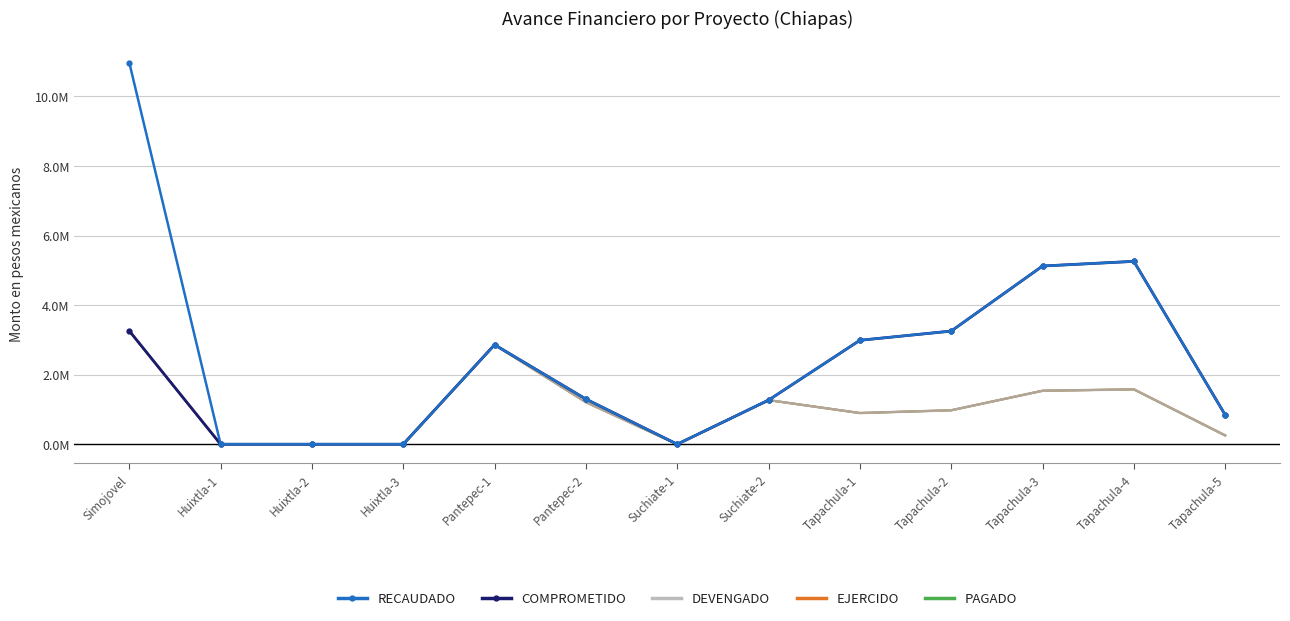

Reading right to left, list all the values displayed in this chart.

RECAUDADO: Tapachula-5=842686.1	Tapachula-4=5258721.3	Tapachula-3=5124518.6	Tapachula-2=3253782.4	Tapachula-1=2989021.7	Suchiate-2=1268192.2	Suchiate-1=0.0	Pantepec-2=1298638.9	Pantepec-1=2860681.2	Huixtla-3=0.0	Huixtla-2=0.0	Huixtla-1=0.0	Simojovel=10974927.1
COMPROMETIDO: Tapachula-5=842686.1	Tapachula-4=5258721.3	Tapachula-3=5124518.6	Tapachula-2=3253782.4	Tapachula-1=2989021.7	Suchiate-2=1268192.2	Suchiate-1=0.0	Pantepec-2=1298638.9	Pantepec-1=2860681.2	Huixtla-3=0.0	Huixtla-2=0.0	Huixtla-1=0.0	Simojovel=3260782.2
DEVENGADO: Tapachula-5=252805.8	Tapachula-4=1577616.4	Tapachula-3=1537355.6	Tapachula-2=976134.7	Tapachula-1=896706.5	Suchiate-2=1268192.2	Suchiate-1=0.0	Pantepec-2=1209016.0	Pantepec-1=2860681.2	Huixtla-3=0.0	Huixtla-2=0.0	Huixtla-1=0.0	Simojovel=3260782.2
EJERCIDO: Tapachula-5=252805.8	Tapachula-4=1577616.4	Tapachula-3=1537355.6	Tapachula-2=976134.7	Tapachula-1=896706.5	Suchiate-2=1268192.2	Suchiate-1=0.0	Pantepec-2=1209016.0	Pantepec-1=2860681.2	Huixtla-3=0.0	Huixtla-2=0.0	Huixtla-1=0.0	Simojovel=3255235.2
PAGADO: Tapachula-5=252805.8	Tapachula-4=1577616.4	Tapachula-3=1537355.6	Tapachula-2=976134.7	Tapachula-1=896706.5	Suchiate-2=1268192.2	Suchiate-1=0.0	Pantepec-2=1209016.0	Pantepec-1=2860681.2	Huixtla-3=0.0	Huixtla-2=0.0	Huixtla-1=0.0	Simojovel=3255235.2